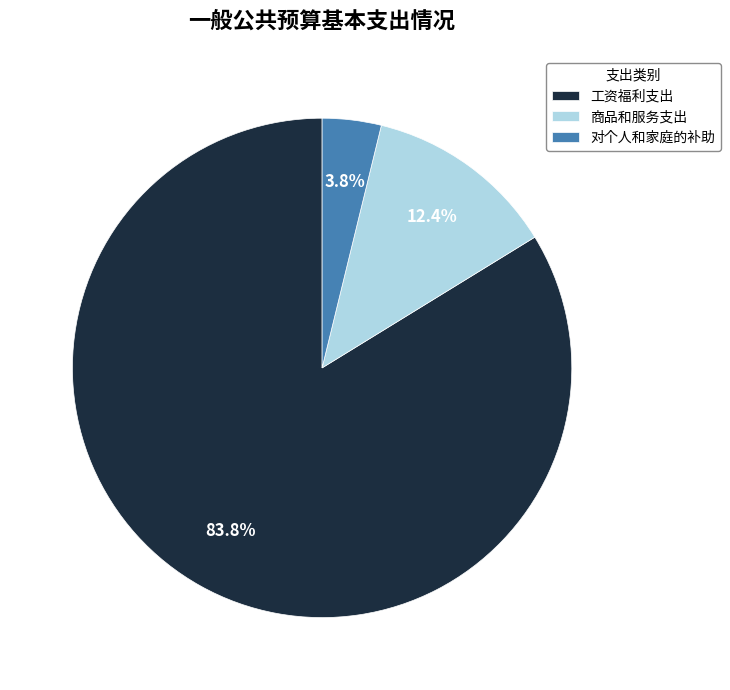

The 商品和服务支出 slice represents 12% of the pie. True or false?

True